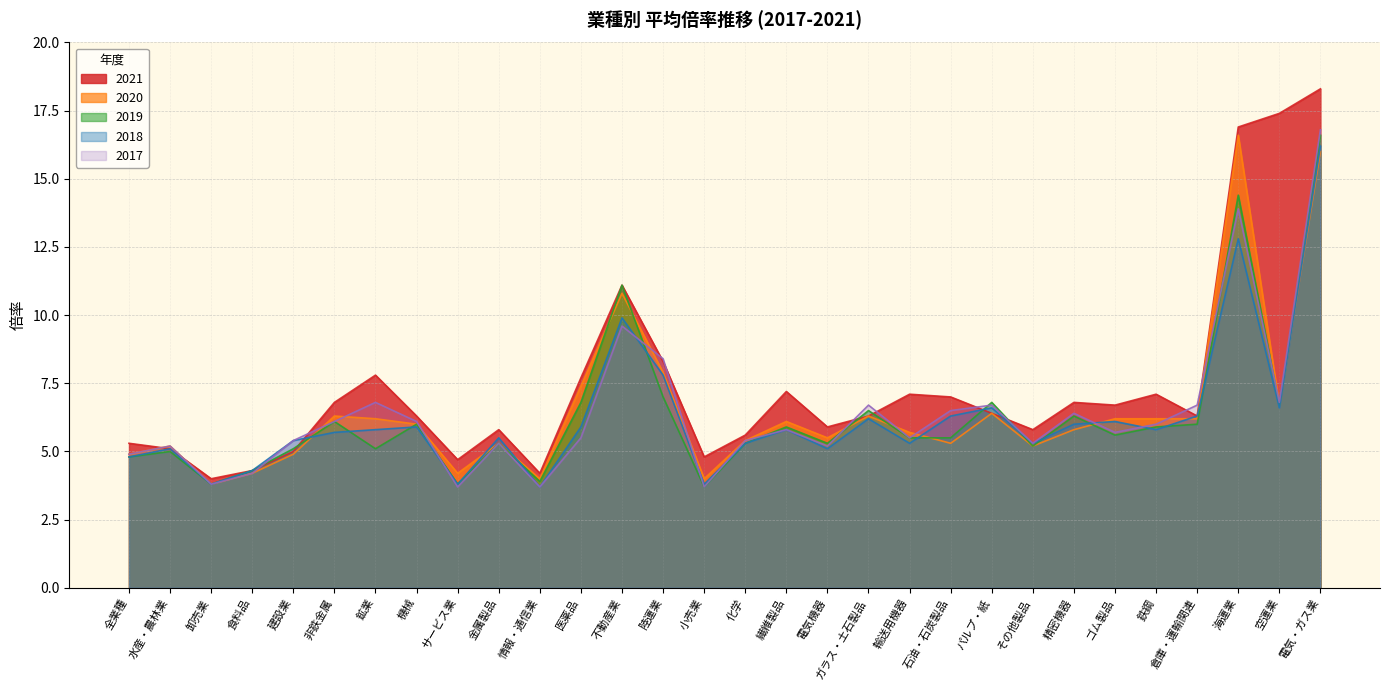

Reading left to right, list all the values displayed in this chart.

2021: 5.3	5.1	4.0	4.3	5.0	6.8	7.8	6.3	4.7	5.8	4.2	7.7	11.1	8.3	4.8	5.6	7.2	5.9	6.3	7.1	7.0	6.4	5.8	6.8	6.7	7.1	6.3	16.9	17.4	18.3
2020: 4.9	5.2	3.8	4.2	4.9	6.3	6.2	6.0	4.2	5.3	4.0	7.4	10.8	7.9	4.0	5.4	6.1	5.5	6.3	5.7	5.3	6.4	5.2	5.8	6.2	6.2	6.2	16.6	6.7	16.0
2019: 4.8	5.0	3.8	4.3	5.1	6.1	5.1	6.0	3.8	5.3	3.9	6.8	11.1	7.0	3.7	5.3	5.9	5.3	6.5	5.5	5.5	6.8	5.2	6.3	5.6	5.9	6.0	14.4	6.7	16.6
2018: 4.8	5.1	3.8	4.3	5.4	5.7	5.8	5.9	3.8	5.5	3.7	5.9	9.9	7.8	3.8	5.3	5.8	5.1	6.2	5.3	6.3	6.6	5.3	6.0	6.1	5.8	6.3	12.8	6.6	16.2
2017: 4.9	5.2	3.8	4.2	5.4	6.1	6.8	6.1	3.7	5.3	3.7	5.5	9.6	8.4	3.7	5.4	5.8	5.2	6.7	5.5	6.5	6.7	5.3	6.4	5.7	6.0	6.7	13.9	6.8	16.8